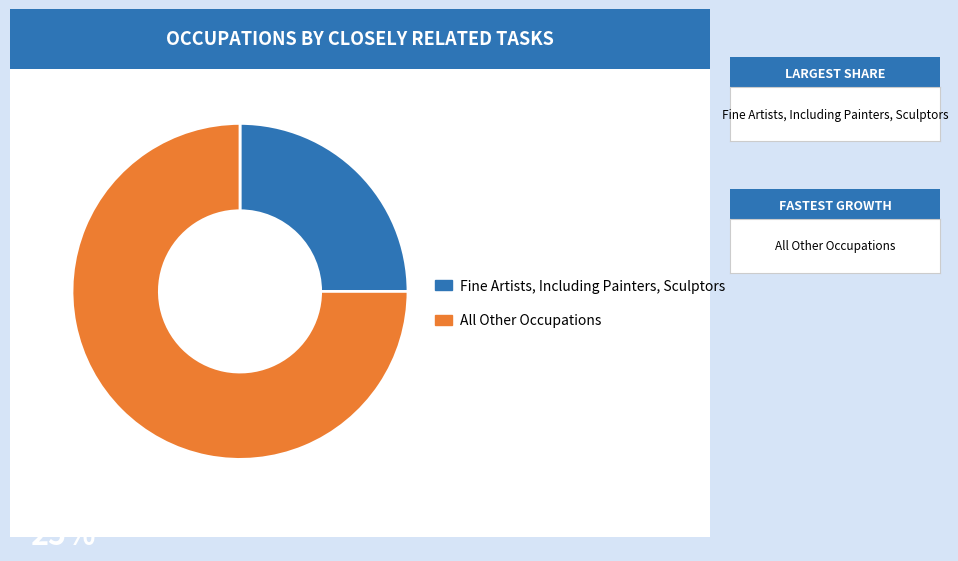

Is there any slice that represents more than half of the pie?

Yes